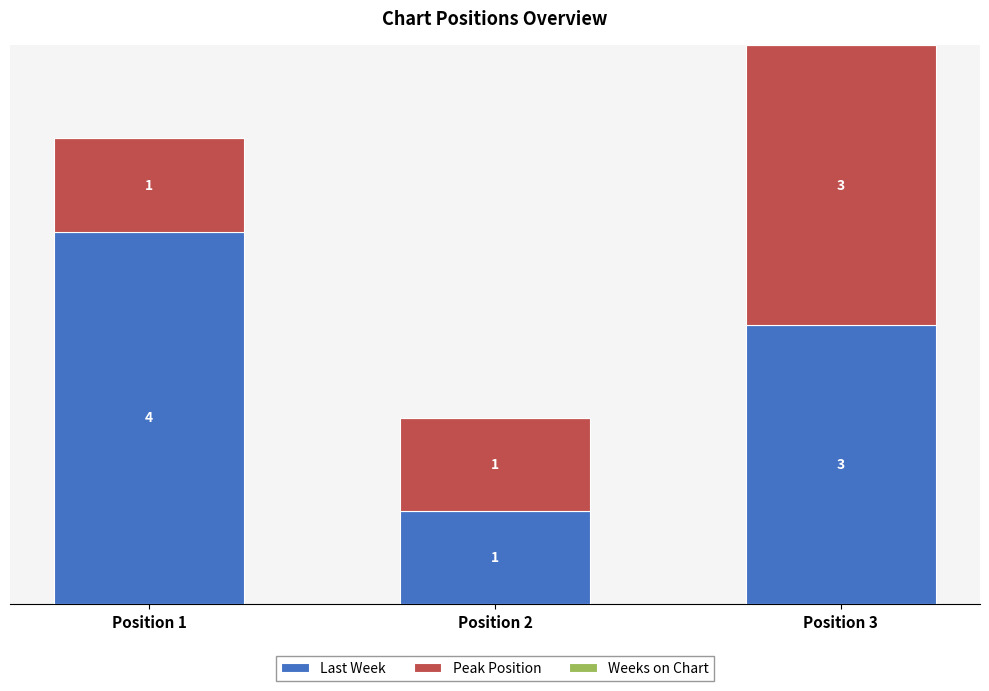

What is the difference between the Last Week values at Position 2 and Position 1?

3